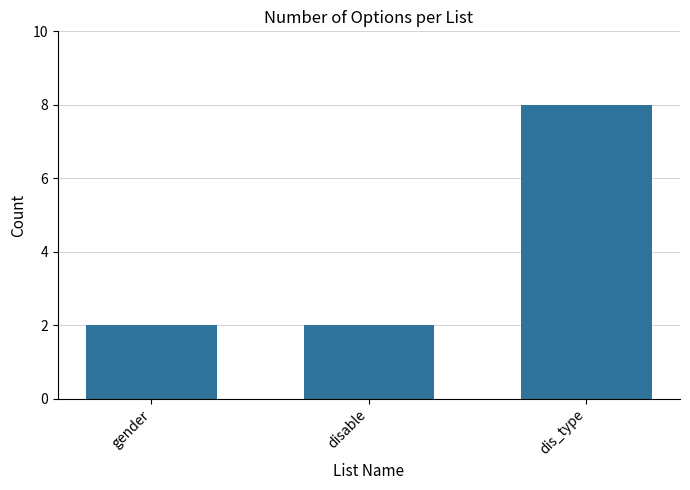

Count the number of categories in the chart.

3